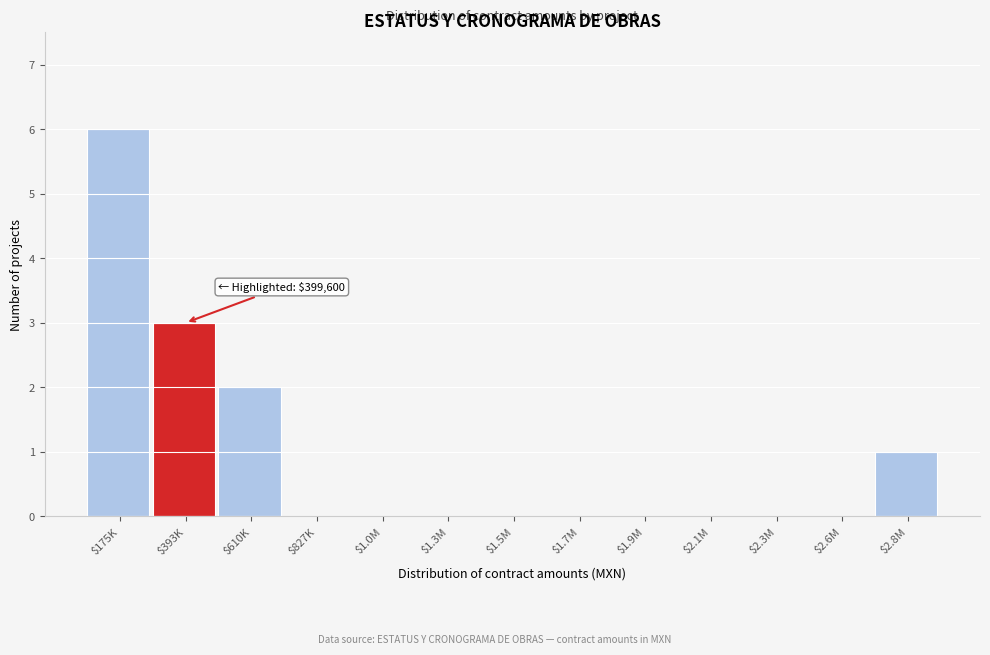

What is the approximate value at $393K?

3